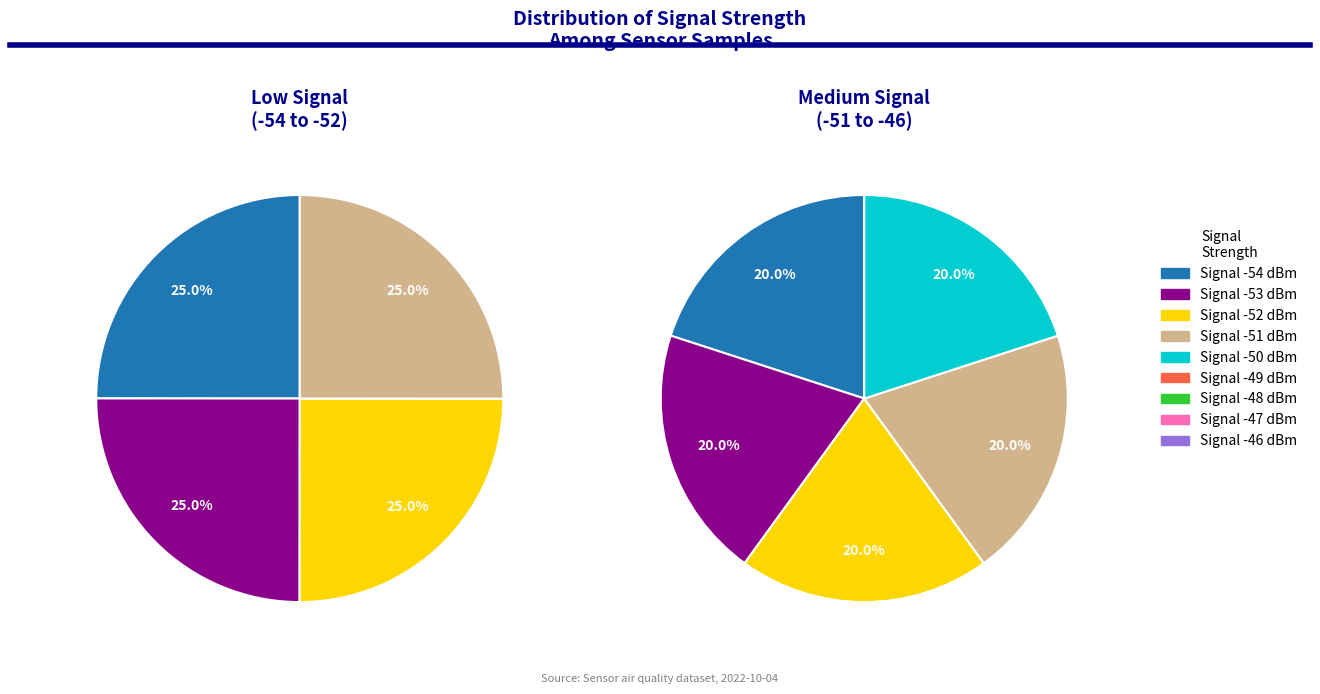

Is -48 the majority of the pie?

No